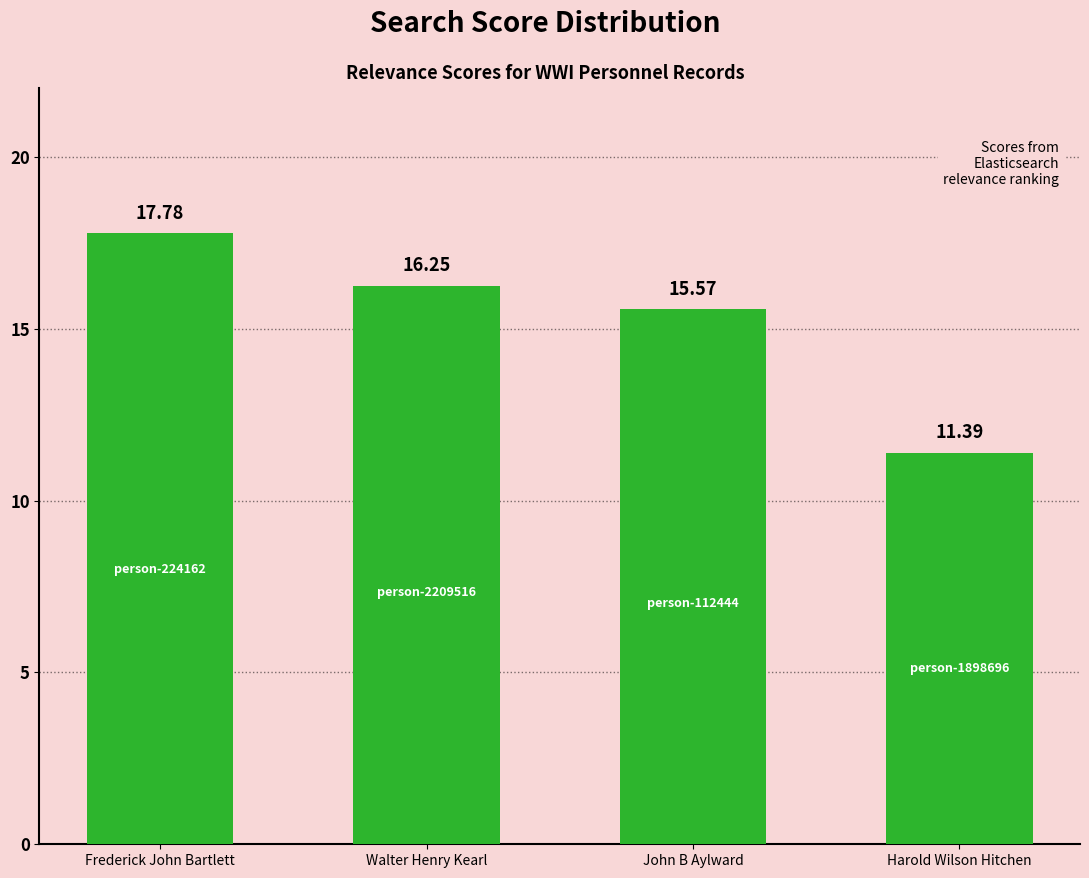

Where is the data nearest to the value 14?

John B Aylward